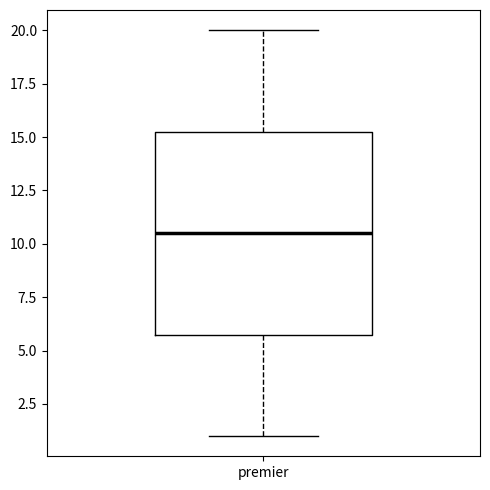

Transcribe this box plot: give where the median line is, the range the box spans, and where the two whiskers end, as read against the y-axis. The values are not printed on the chart, so give them approximately, as read against the axis.

median 10.5, box 6.0 to 15.5, whiskers 1.0 to 20.0